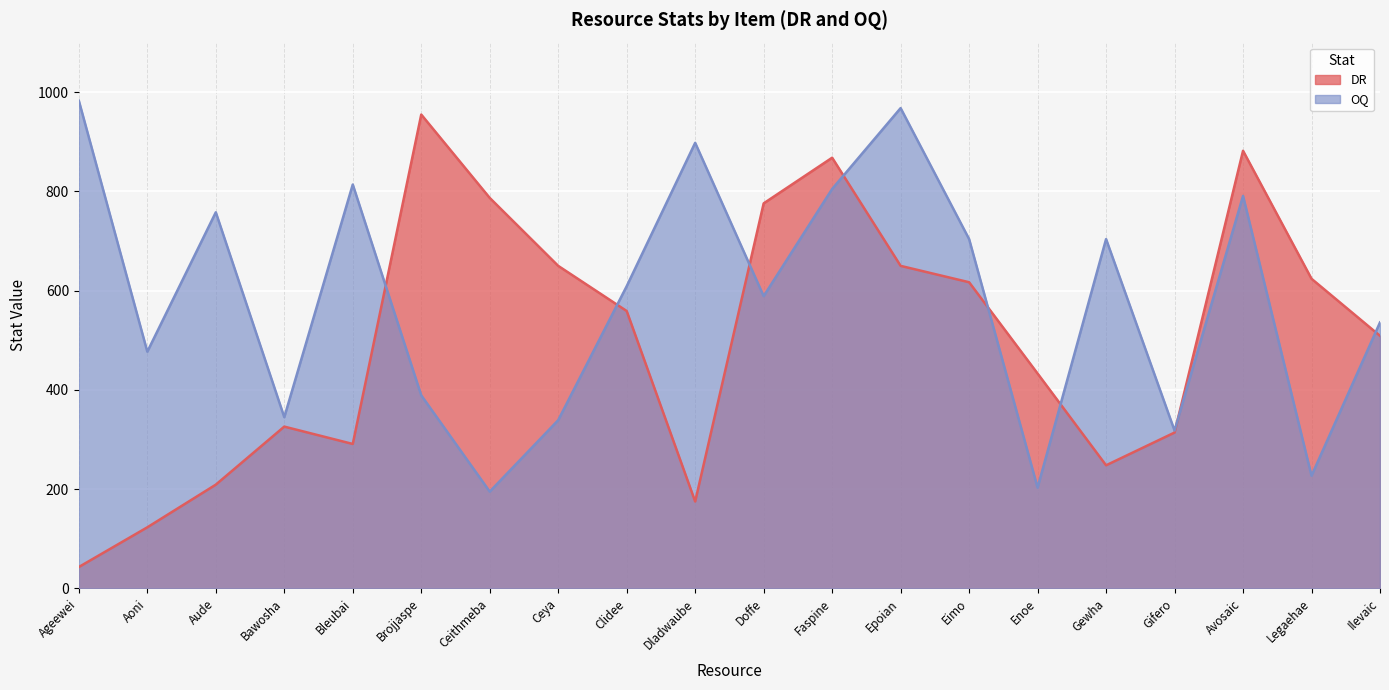

What are all the series names shown in the legend?

DR, OQ